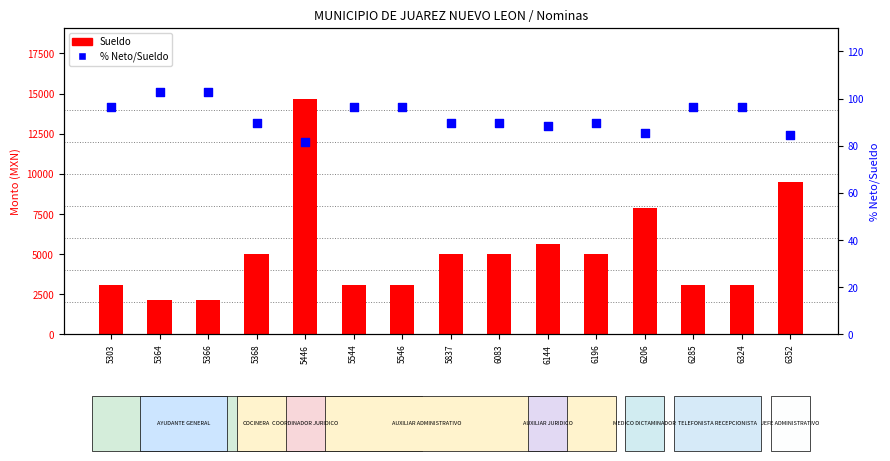

Which series has the widest spread of Y values?

Sueldo